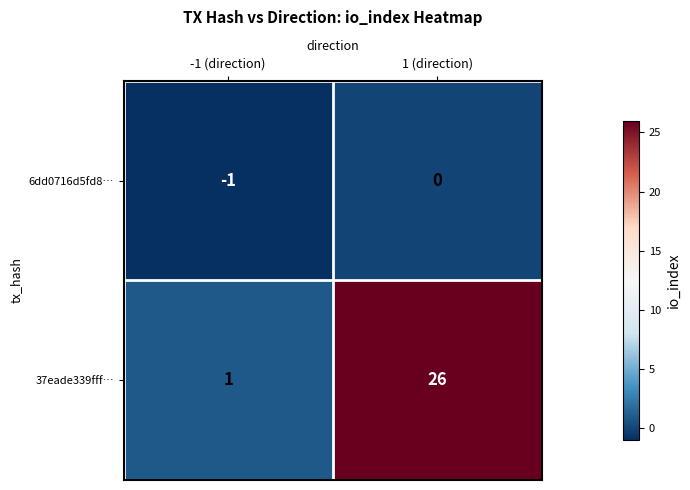

True or false: 37eade339fff… has a value of 1 at -1 (direction).

True